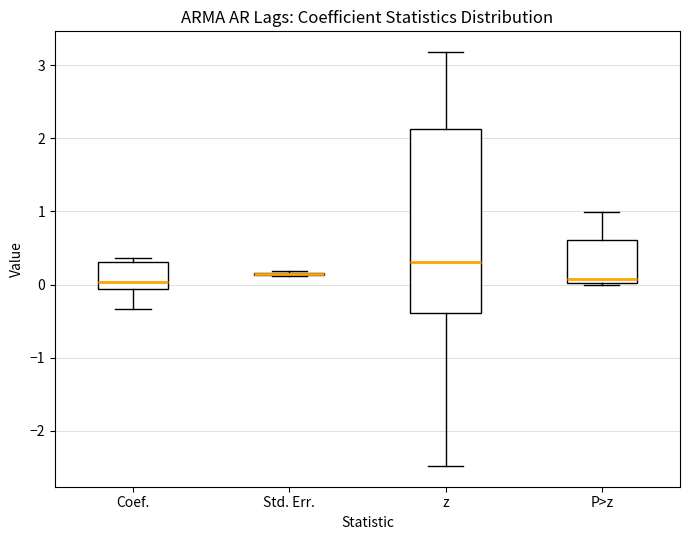

Which box is the tallest, from its lower edge to its upper edge?

z